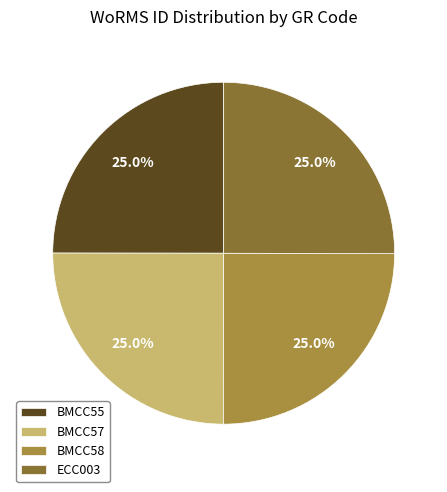

Is there a majority slice in this chart?

No